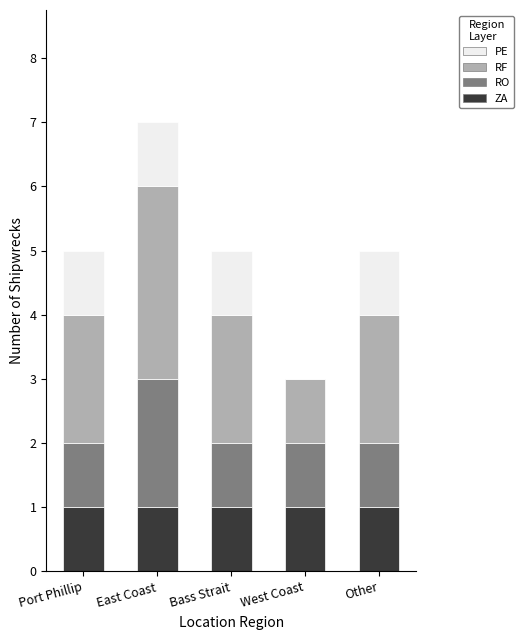

What is the sum of all ZA values?

5